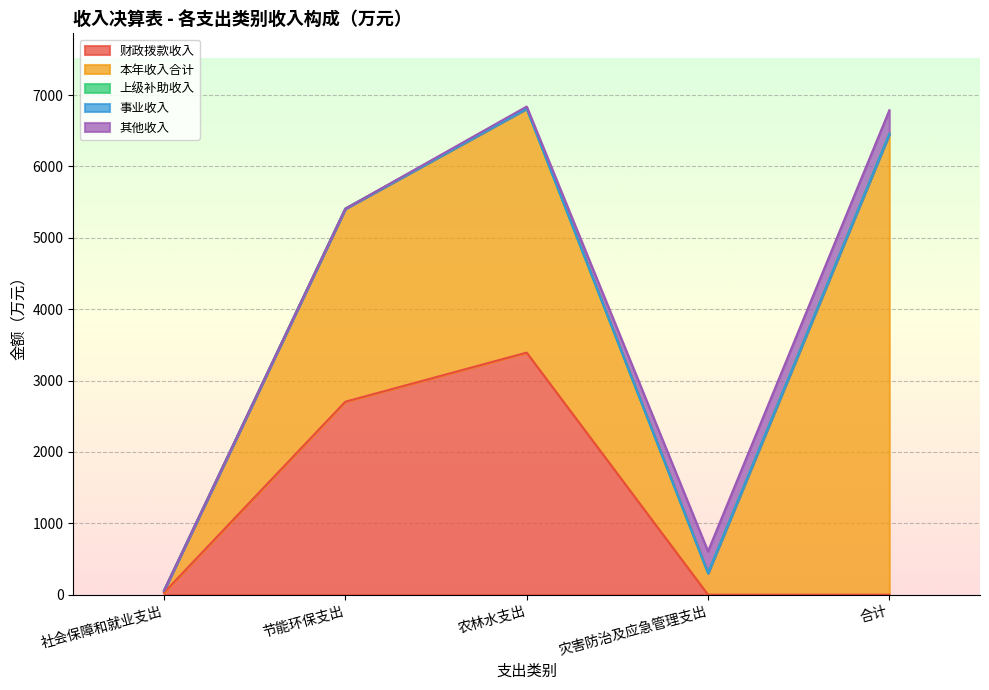

Which category has the highest value across all series?

合计